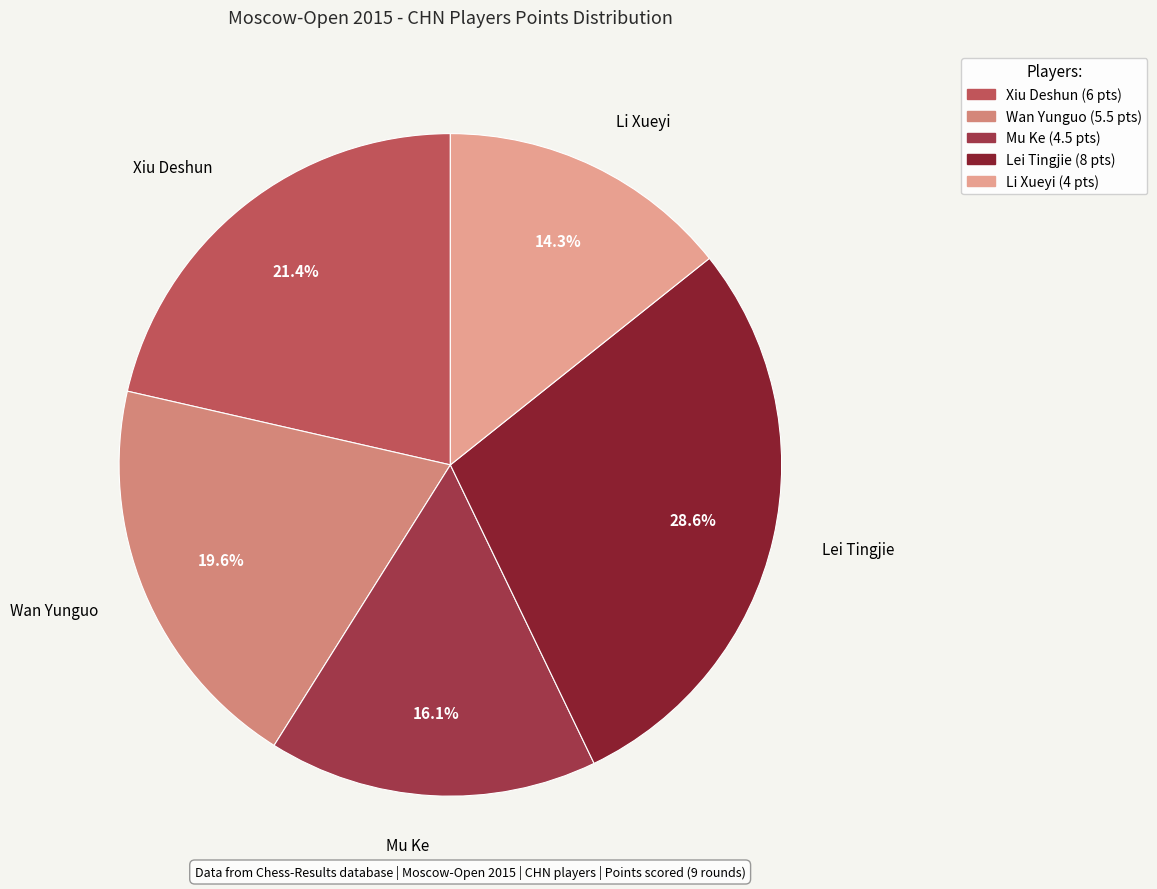

What is the total percentage of Mu Ke and Wan Yunguo?

35.7%